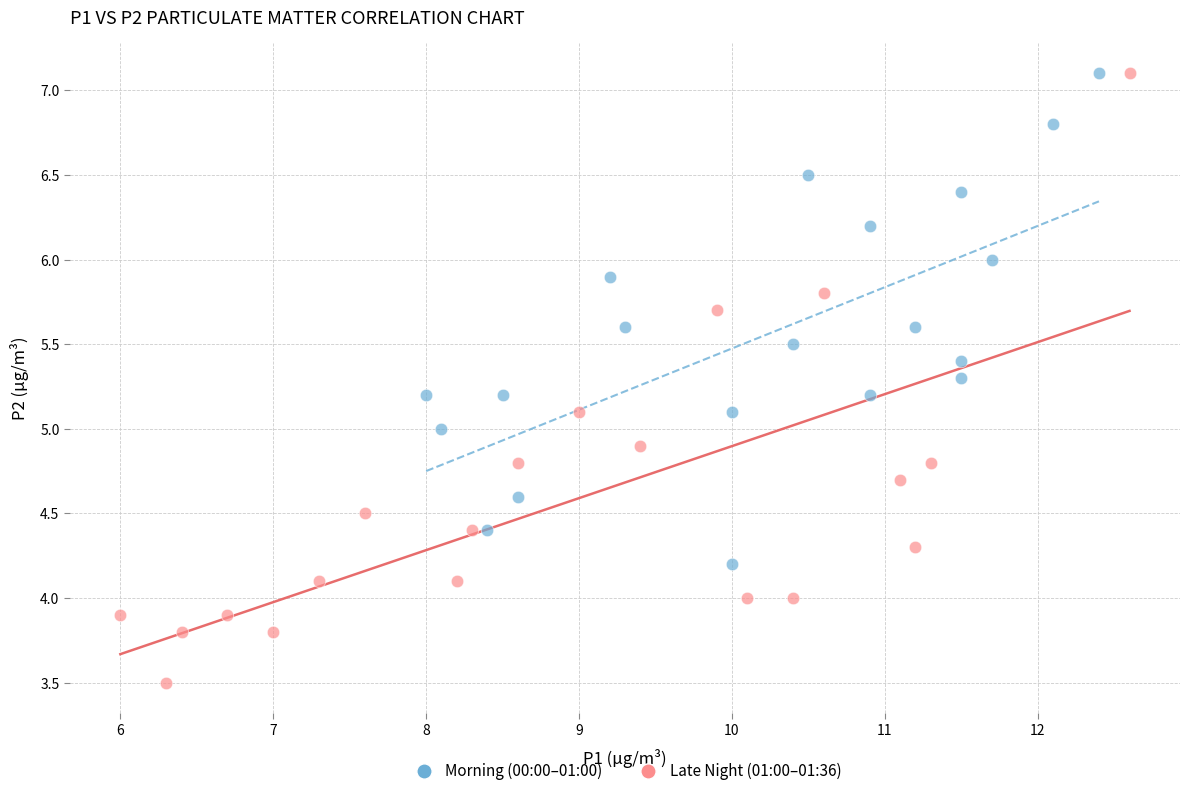

Which series has the largest Y range (max minus min)?

Late Night (01:00–01:36)